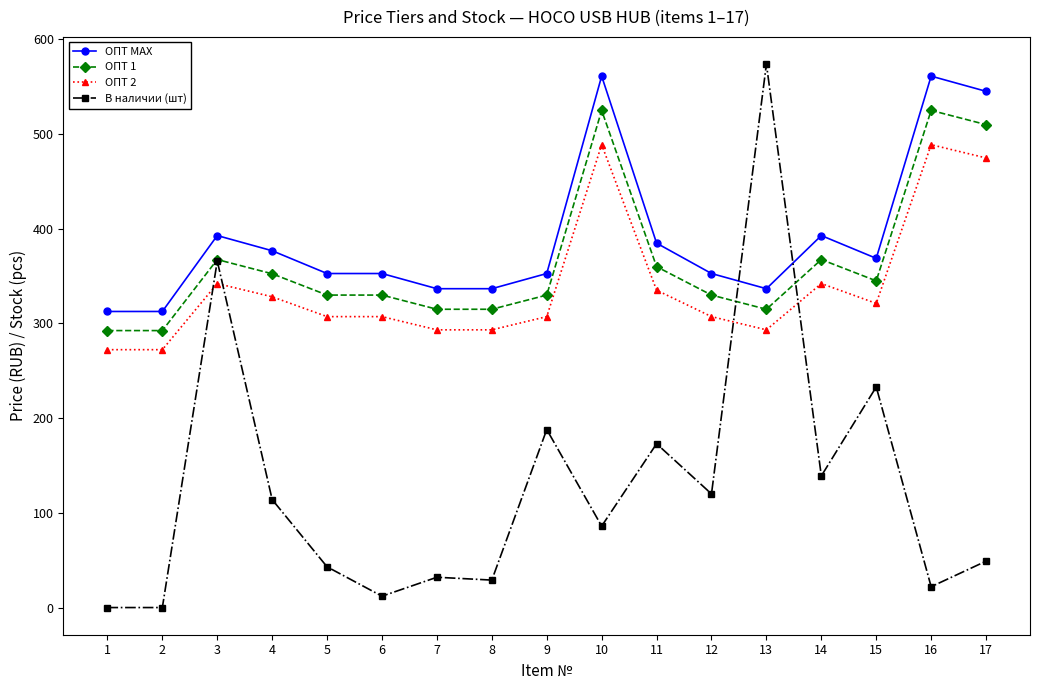

Which category has the highest value in the В наличии (шт) series?

13